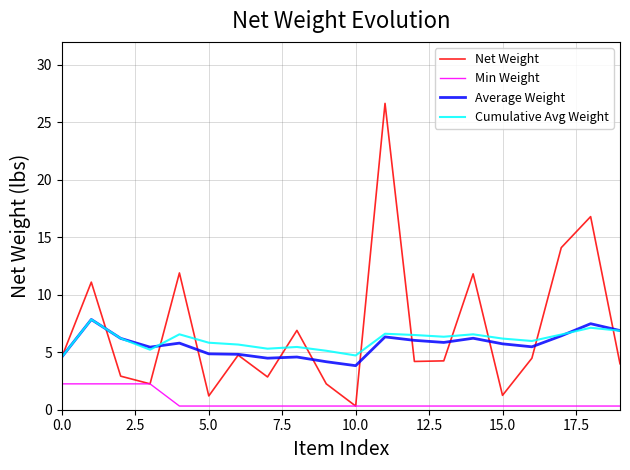

What is the lowest value of the Average Weight series?

3.8